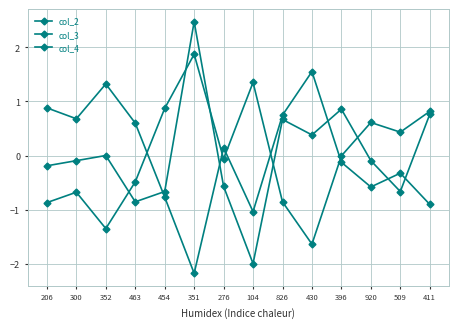

Which series ends up on top after the final intersection of col_2 and col_3?

col_3